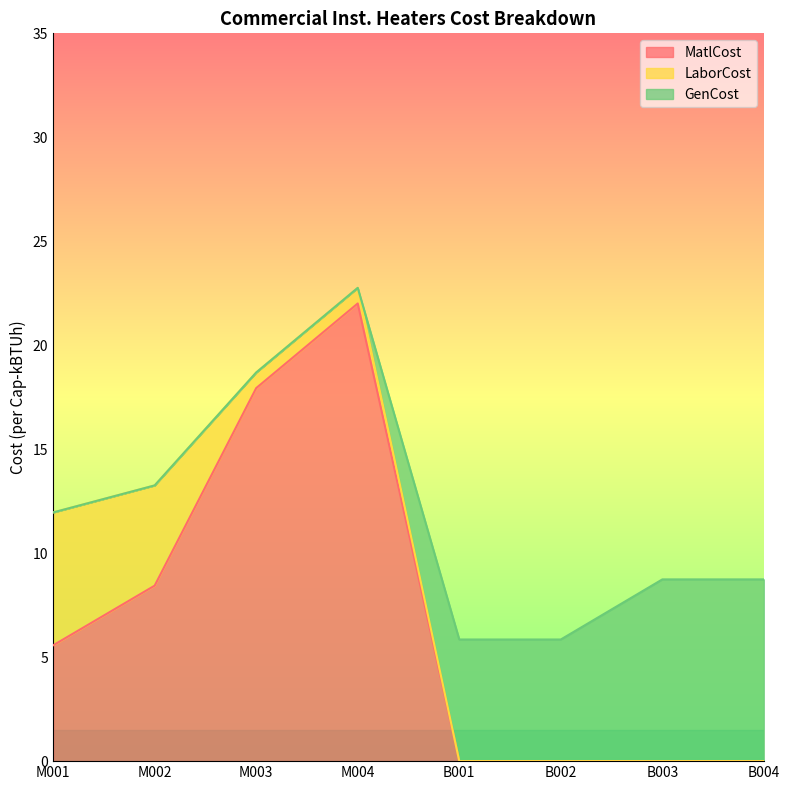

Where do LaborCost and MatlCost first cross each other?

M001 and M002